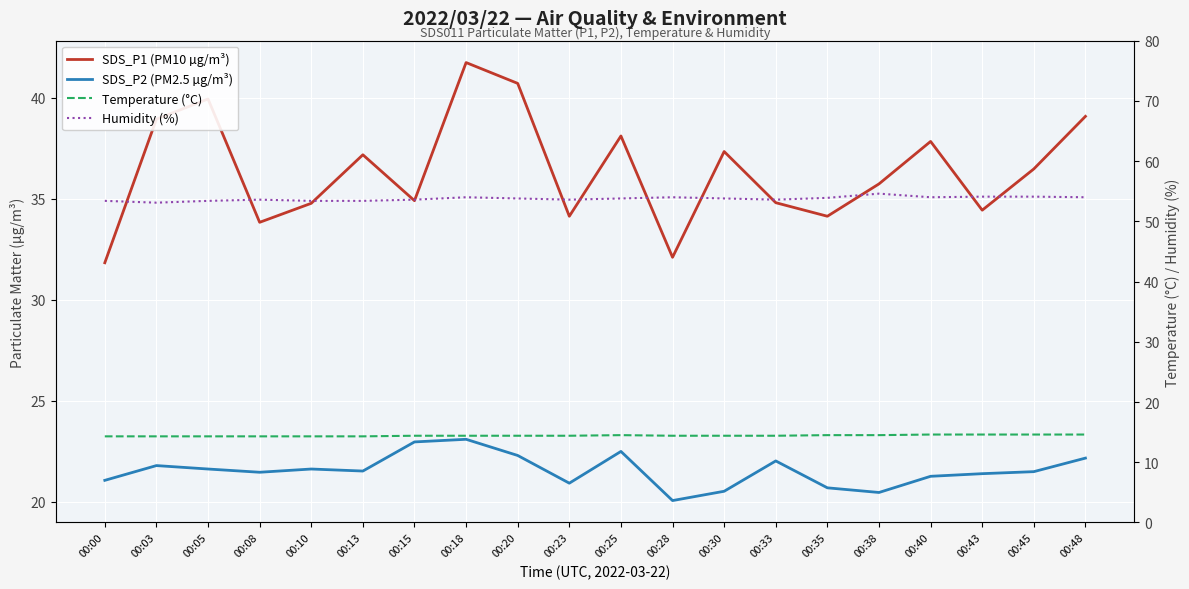

At how many categories does at least one series exceed 14?

20